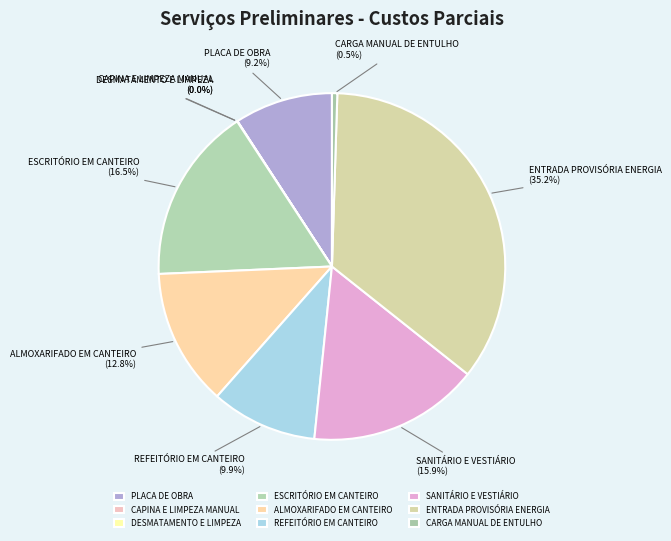

What is the smallest slice in the pie chart?

DESMATAMENTO E LIMPEZA